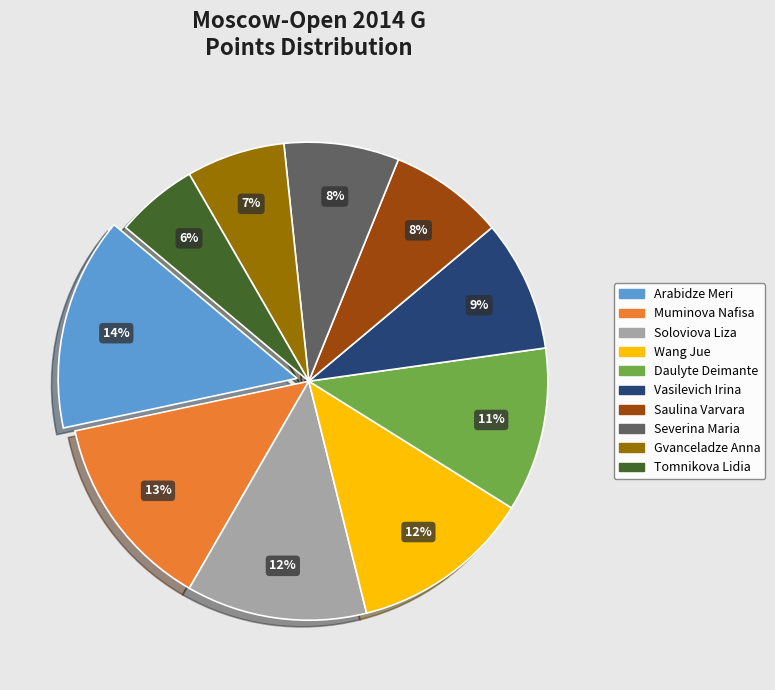

Which category has the biggest portion of the pie?

Arabidze Meri